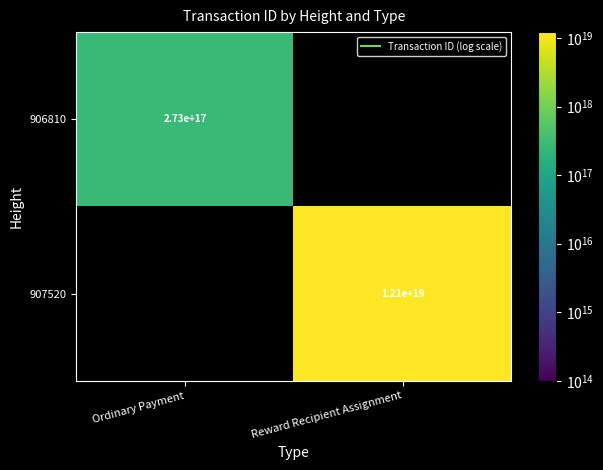

Is it true that 907520 equals 12144684978237333504.0 at Reward Recipient Assignment?

True